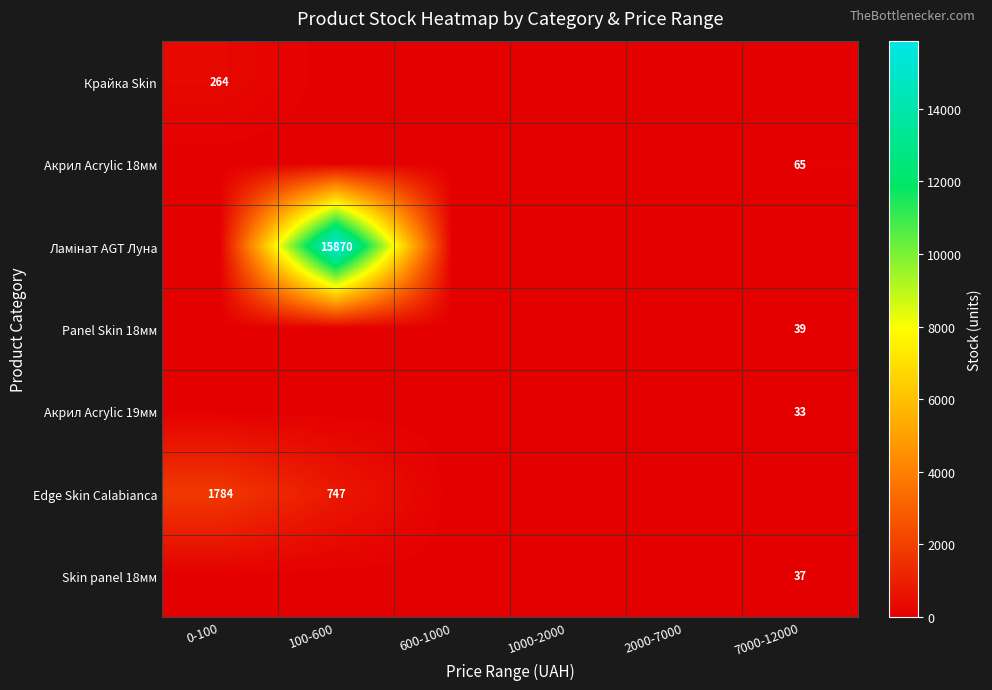

The Edge Skin Calabianca series shows 397 at 100-600. True or false?

False